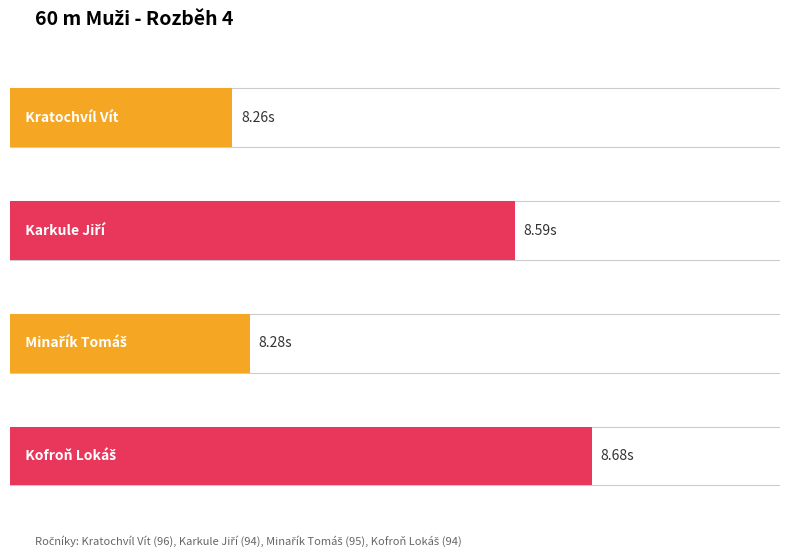

Reading right to left, list all the values displayed in this chart.

Kofroň Lokáš=8.7	Minařík Tomáš=8.3	Karkule Jiří=8.6	Kratochvíl Vít=8.3